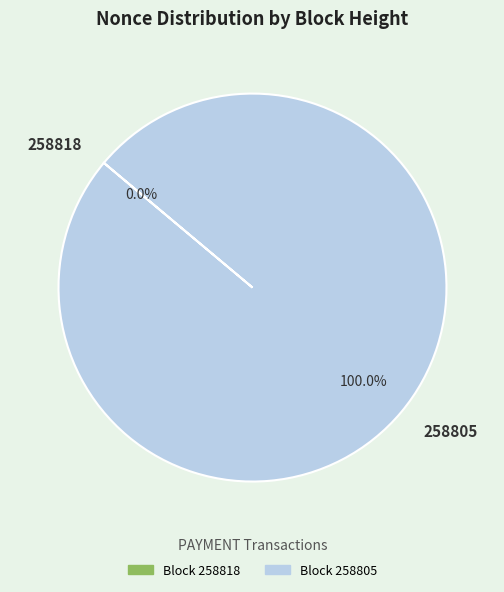

To the nearest percent, what is the combined percentage of 258805 and 258818?

100%